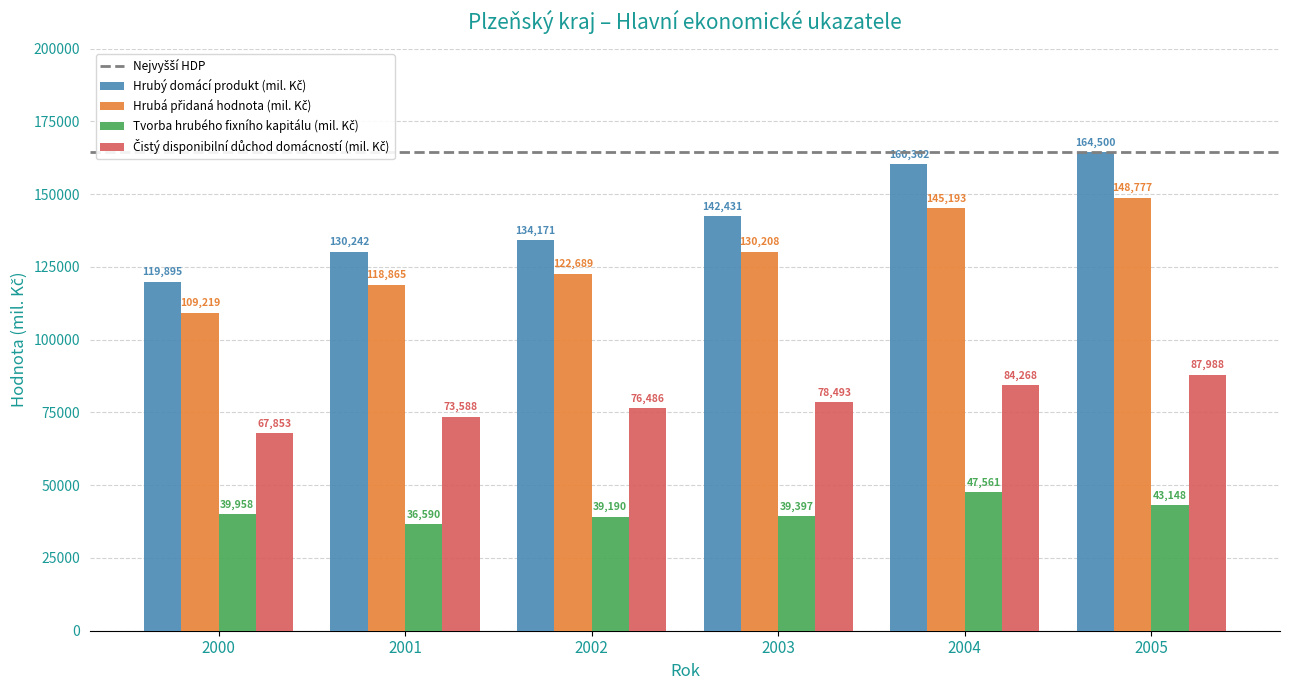

Does the chart contain stacked bars?

No